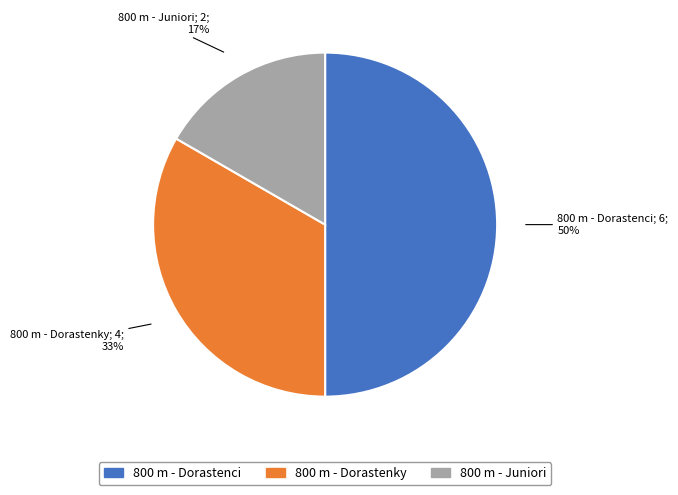

Does 800 m - Dorastenky account for over 50% of the chart?

No